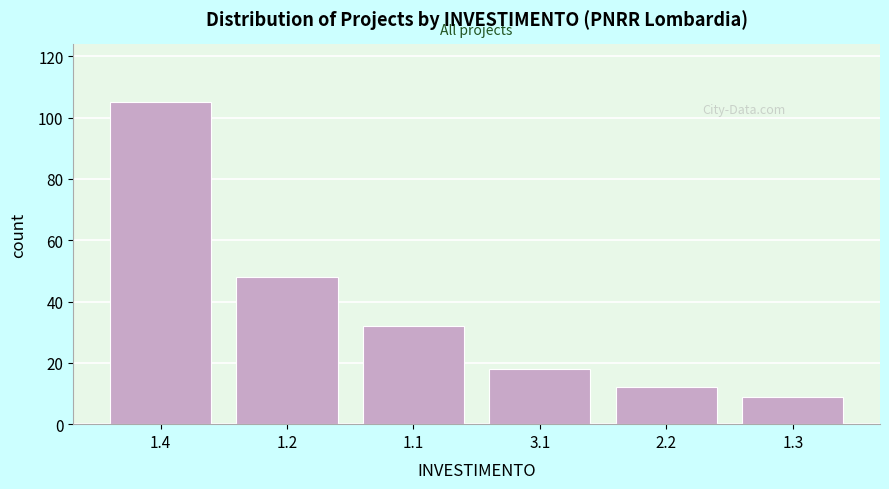

Reading left to right, what are all the values shown in this chart?

1.4=105	1.2=48	1.1=32	3.1=18	2.2=12	1.3=9